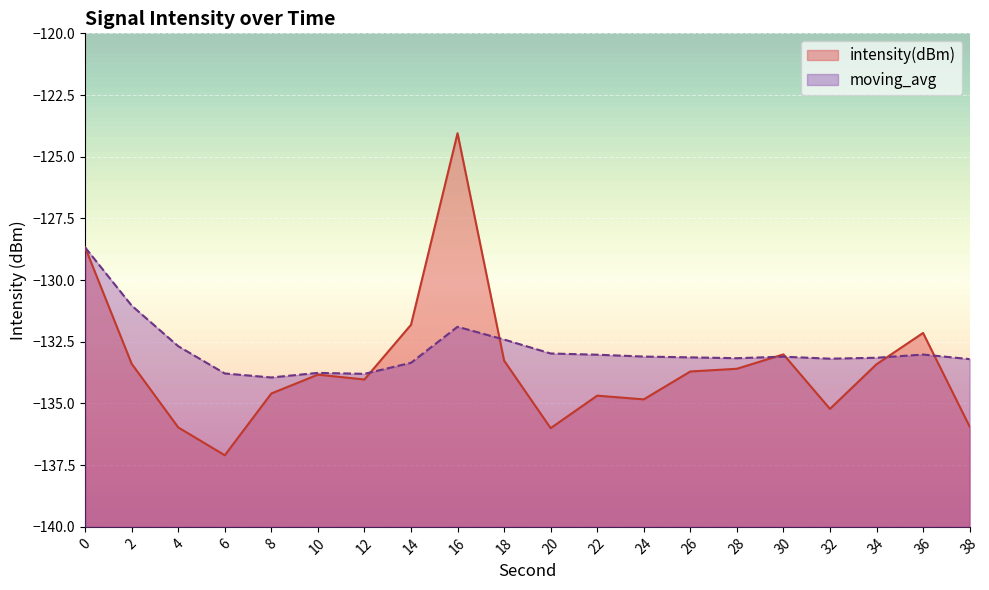

How many times do intensity(dBm) and moving_avg cross each other?

6